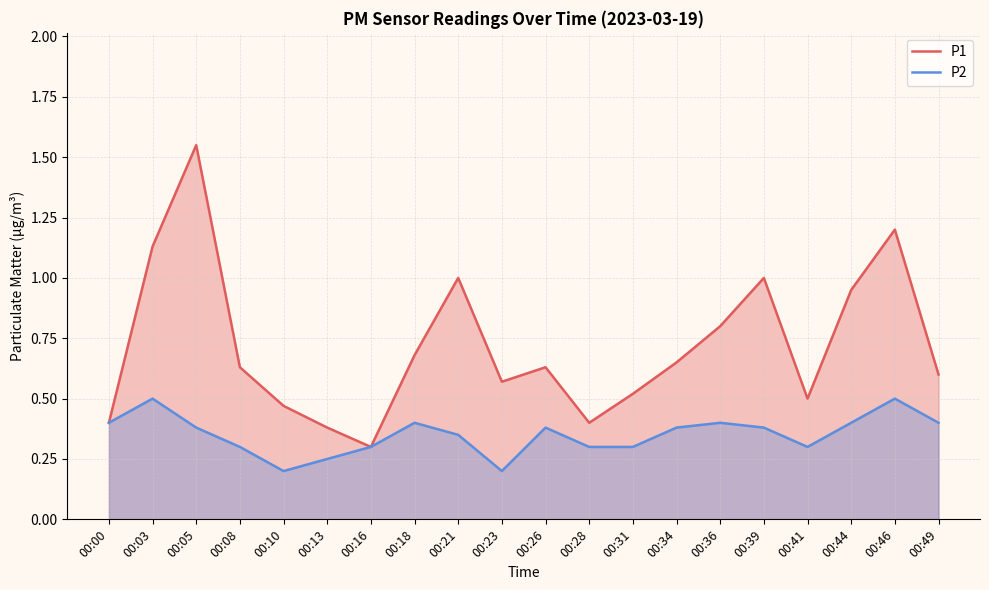

What is the difference between the maximum and second lowest values in the P1 series?

1.2